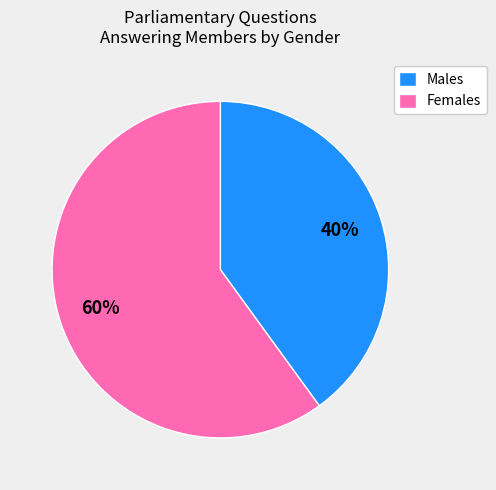

What is the smallest slice in the pie chart?

Males